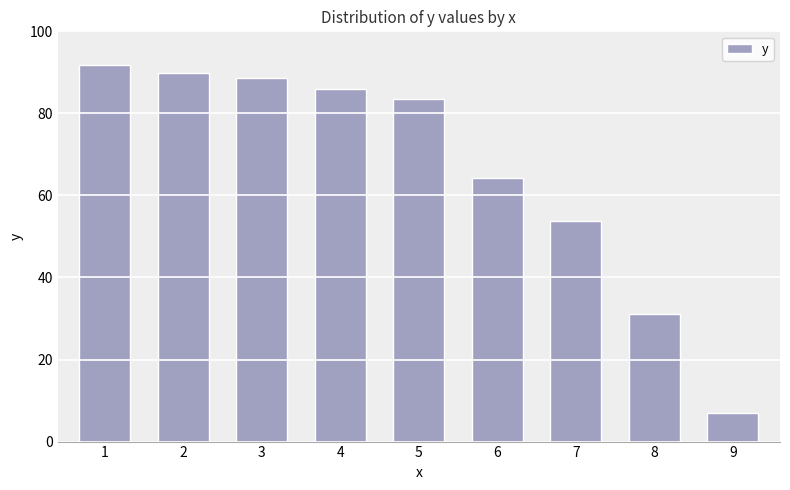

Which label corresponds to the smallest value in the chart?

9